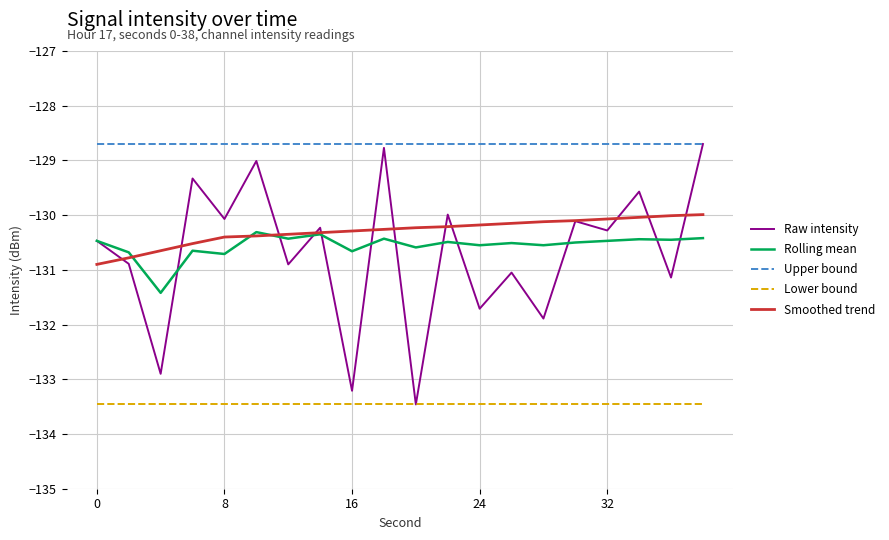

What is the lowest value of the Raw intensity series?

-133.5